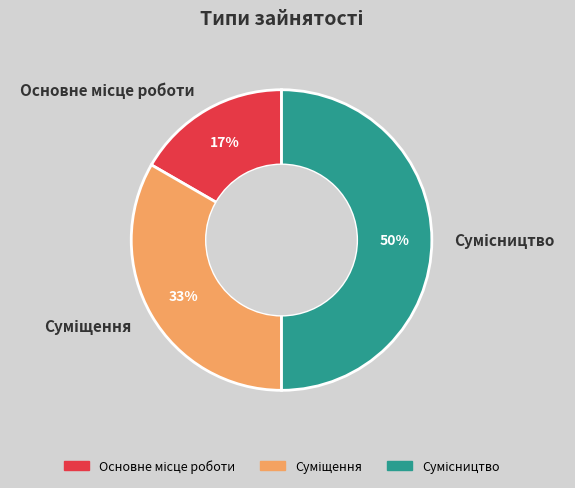

To the nearest percent, what is the difference between the largest and smallest slice percentages?

33%